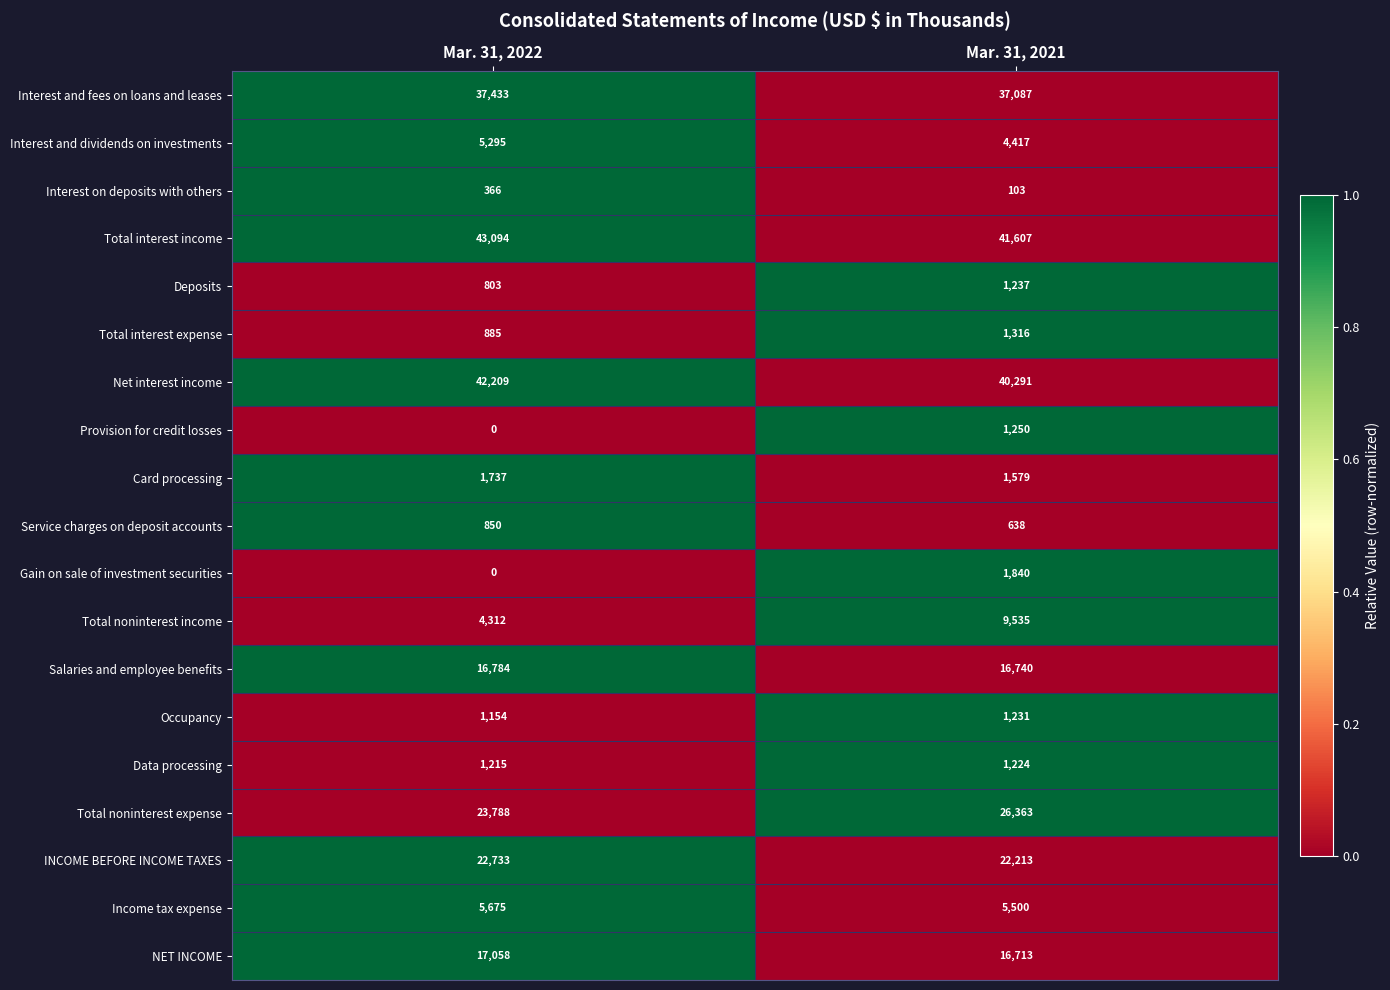

How many categories are shown in the chart?

2